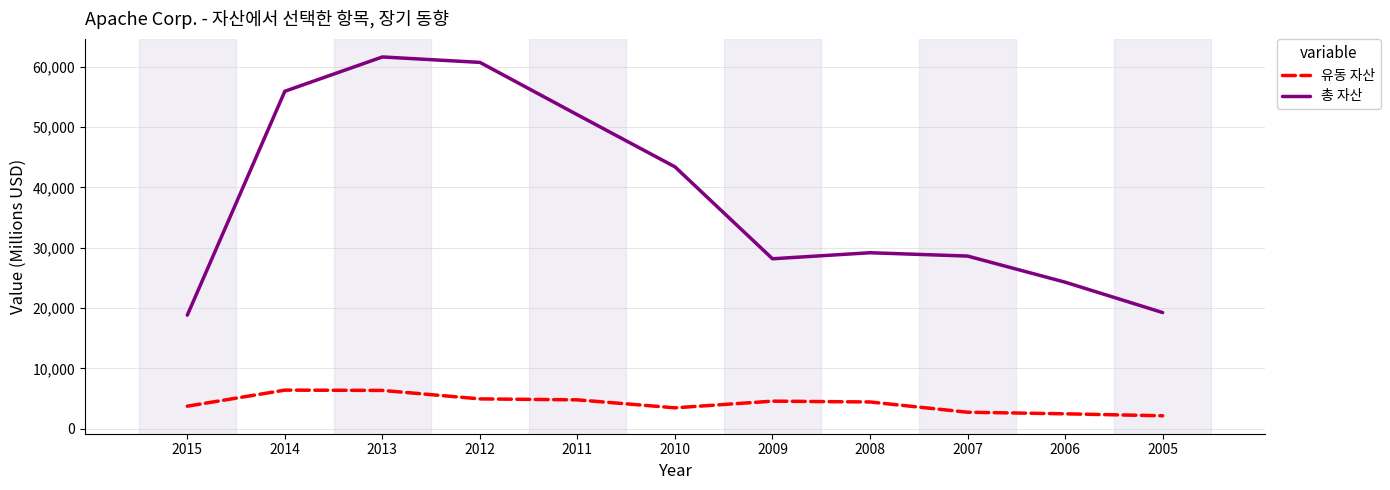

Read the 유동 자산 value at 2012.

4962